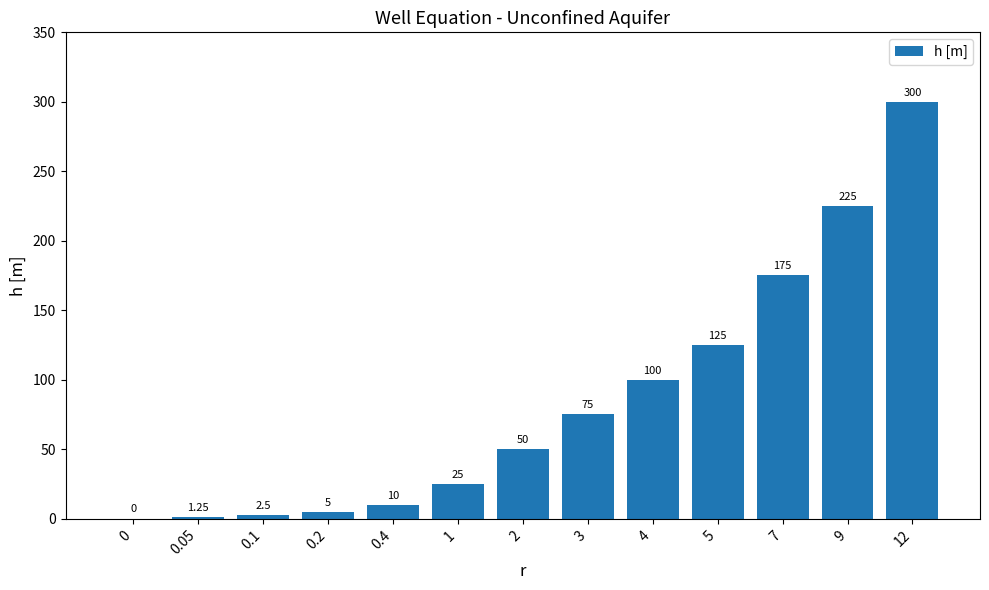

How many positive values are there?

12